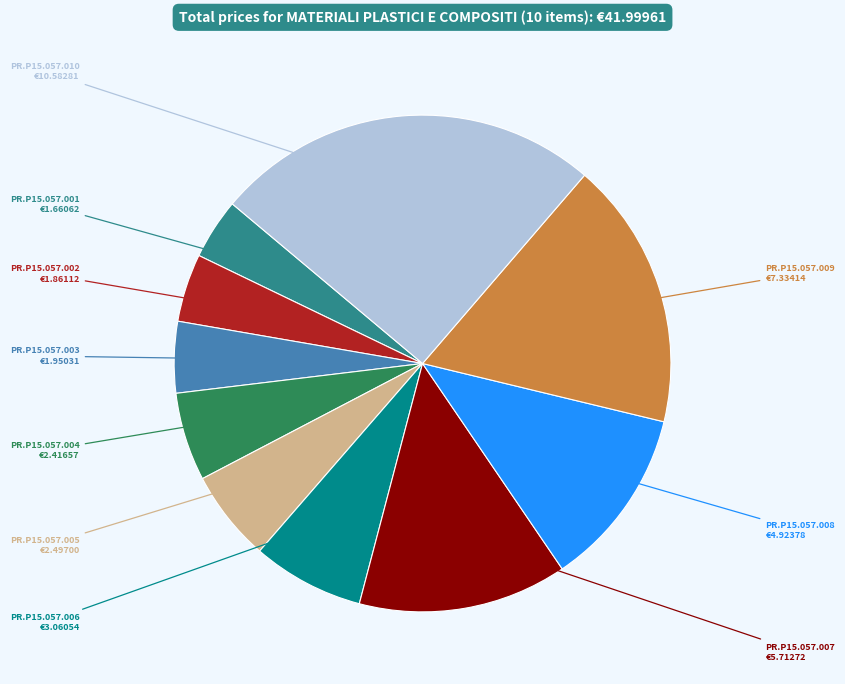

The PR.P15.057.006 slice represents 1% of the pie. True or false?

False